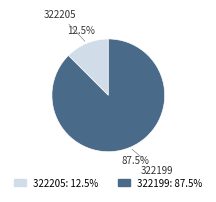

Which has a higher value, 322205 or 322199?

322199